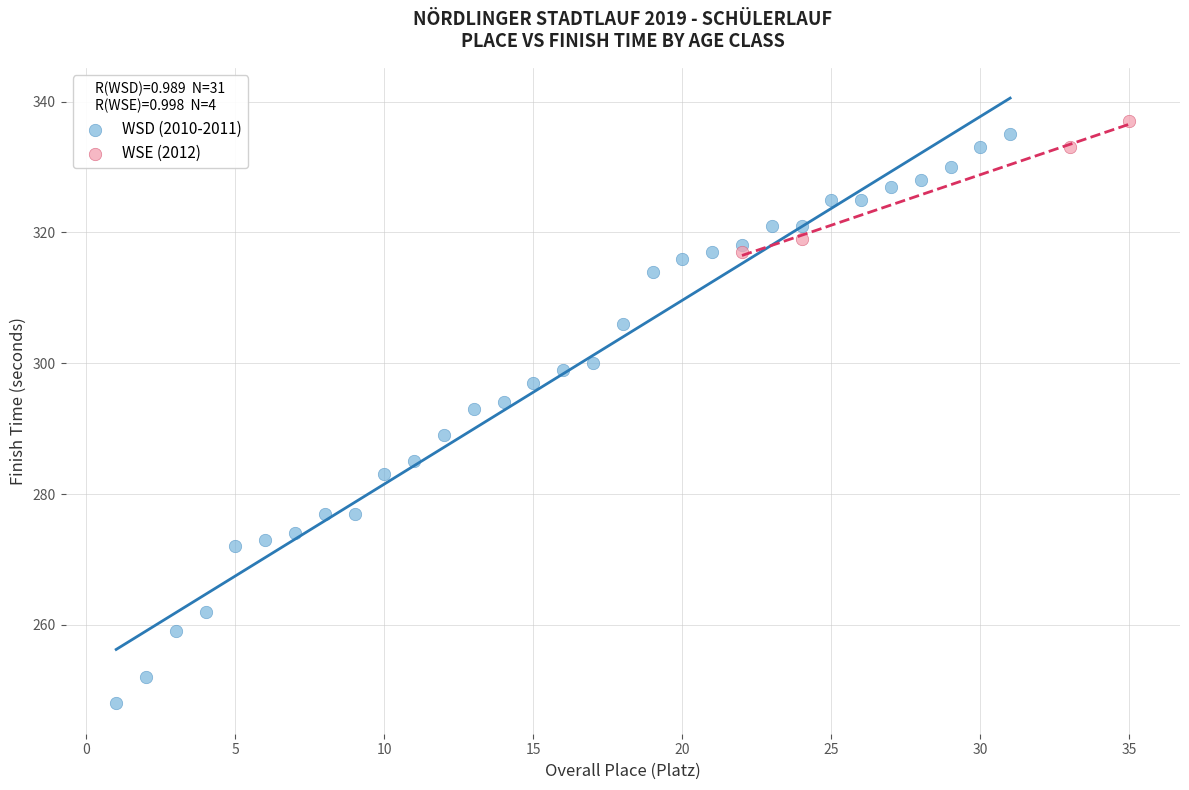

Which series reaches the minimum Y coordinate?

WSD (2010-2011)